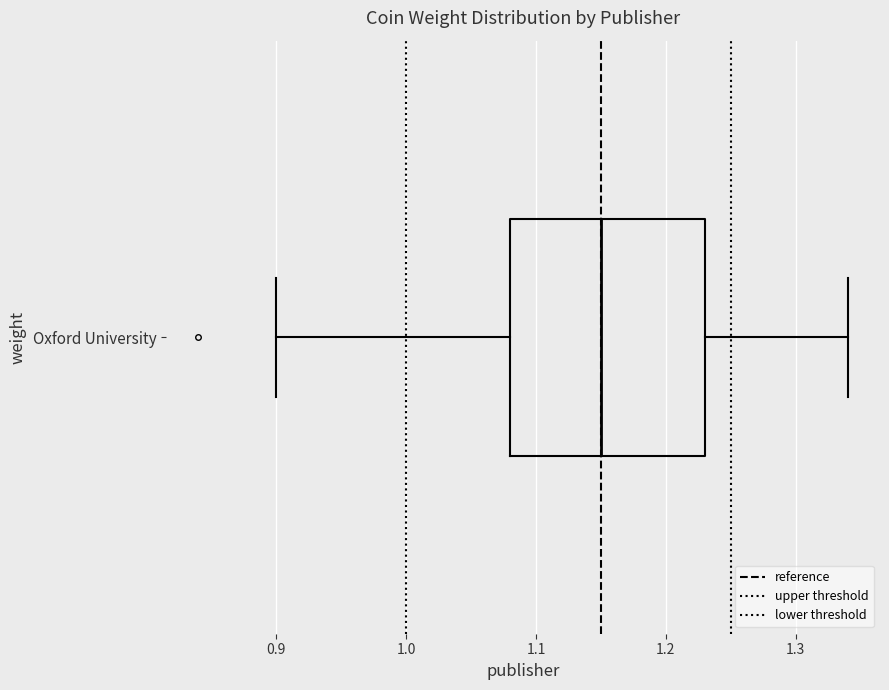

Read this box plot against the x-axis: the position of the median line, the range covered by the box, and the ends of both whiskers. The values are not printed on the chart, so give them approximately, as read against the axis.

median 1.15, box 1.08 to 1.23, whiskers 0.90 to 1.34